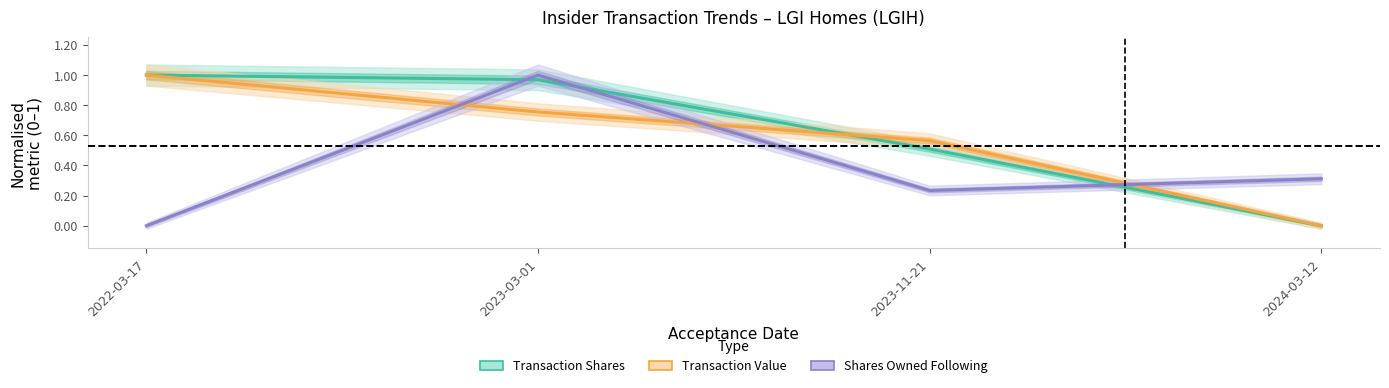

Is the value of Transaction Value at 2022-03-17 greater than the value of Transaction Shares at 2024-03-12?

Yes